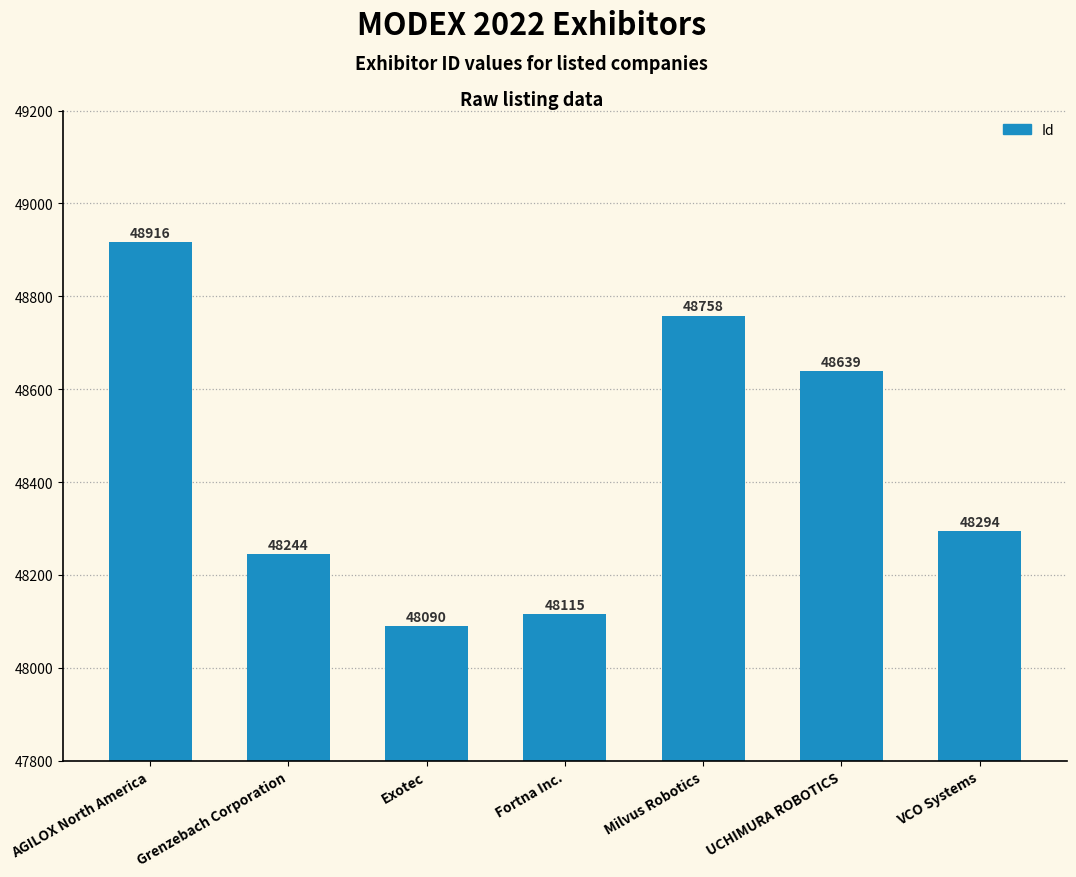

What is the sum of all values?

339056